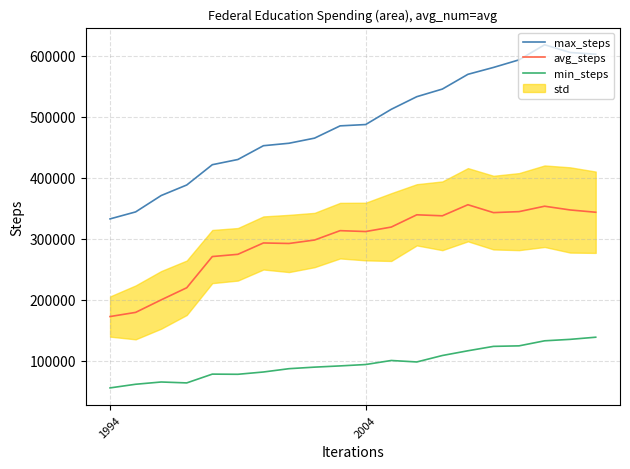

The min_steps series shows 45813.8 at 5. True or false?

False